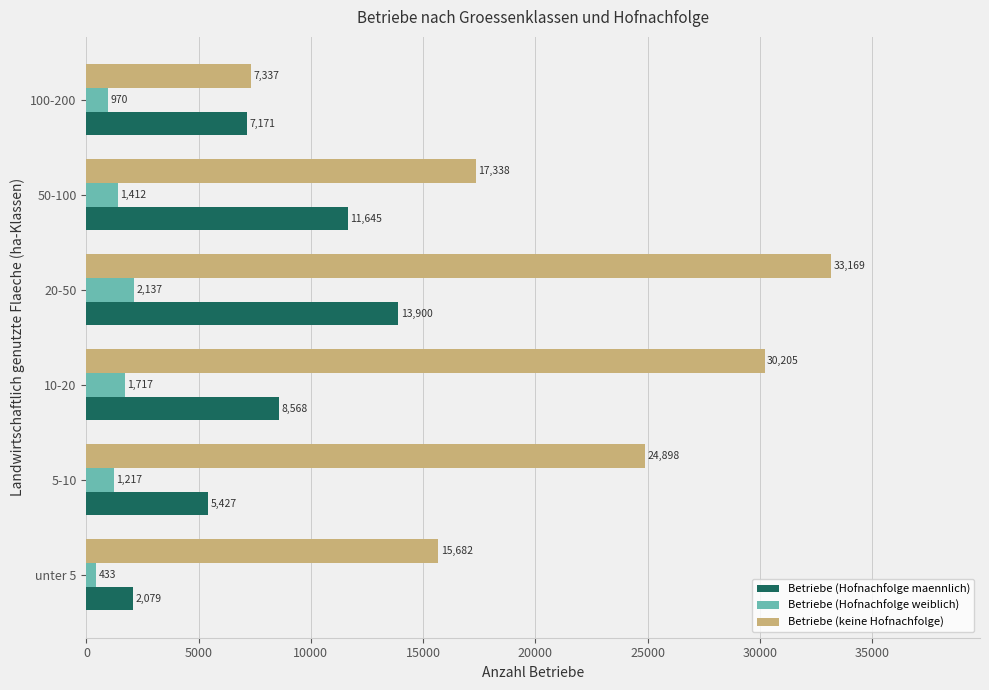

What is the approximate value of Betriebe (keine Hofnachfolge) at 5-10, to the nearest 100?

24900